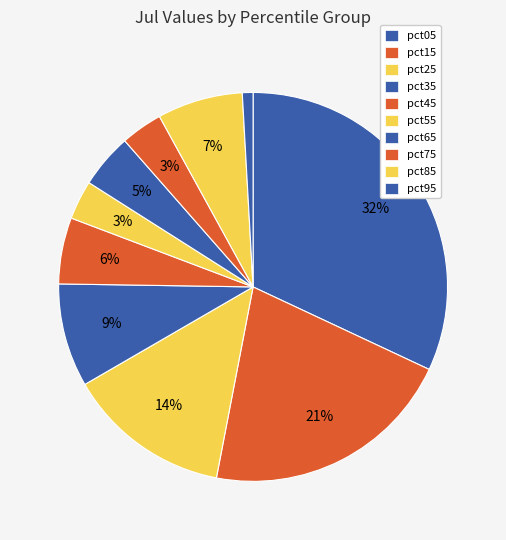

Rank the categories by value from highest to lowest.

pct05, pct15, pct25, pct35, pct85, pct45, pct65, pct75, pct55, pct95